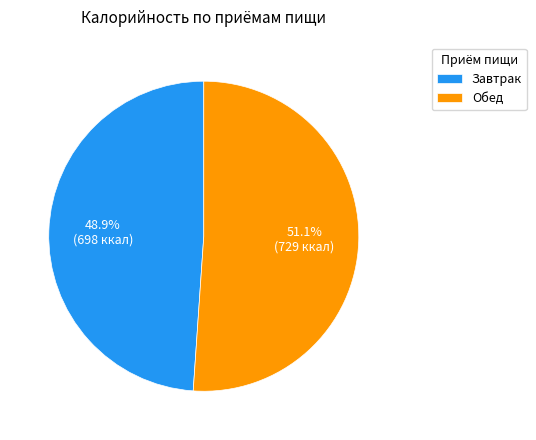

Count the number of slices in the pie.

2